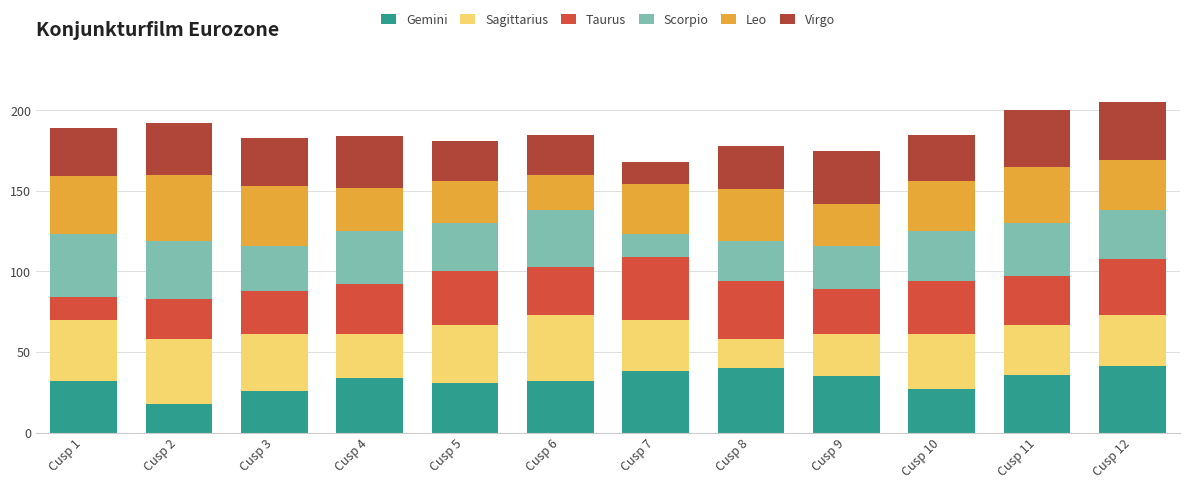

What is the value of the Gemini bar at the 1st from the left?

32